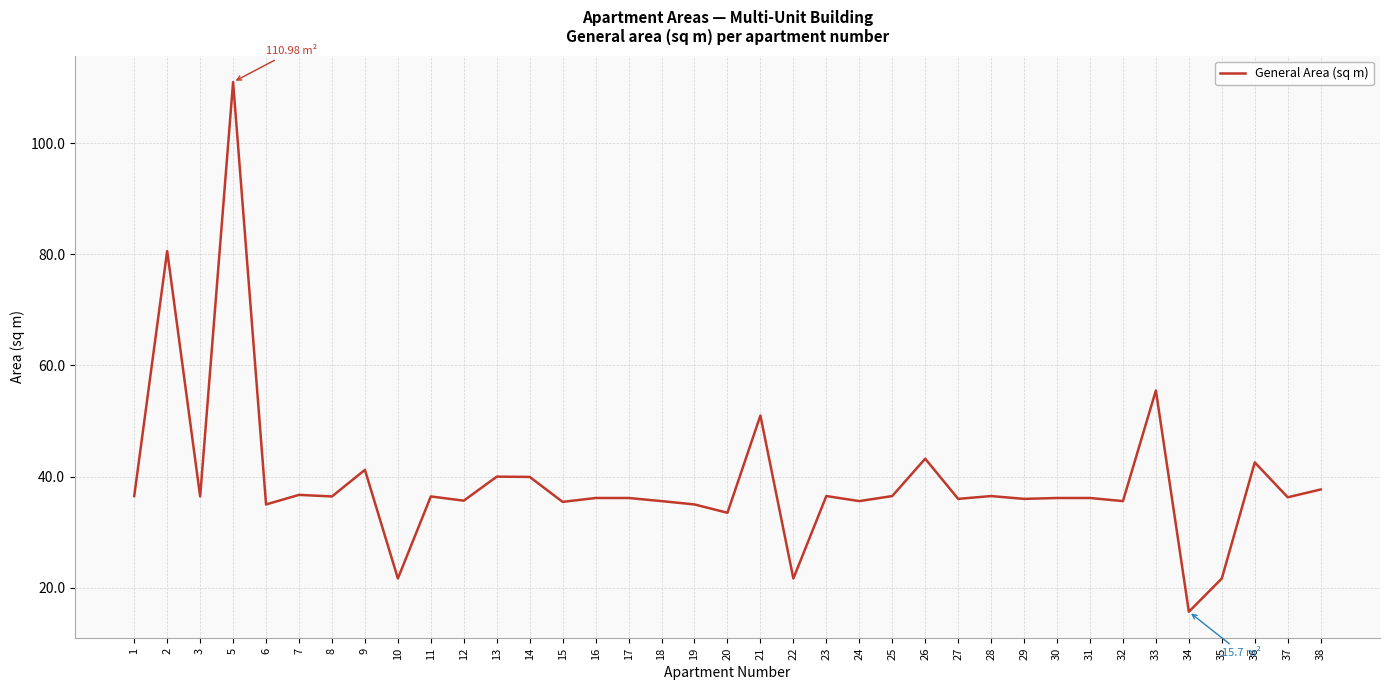

Is it true that the value at 8 is 36.4?

True